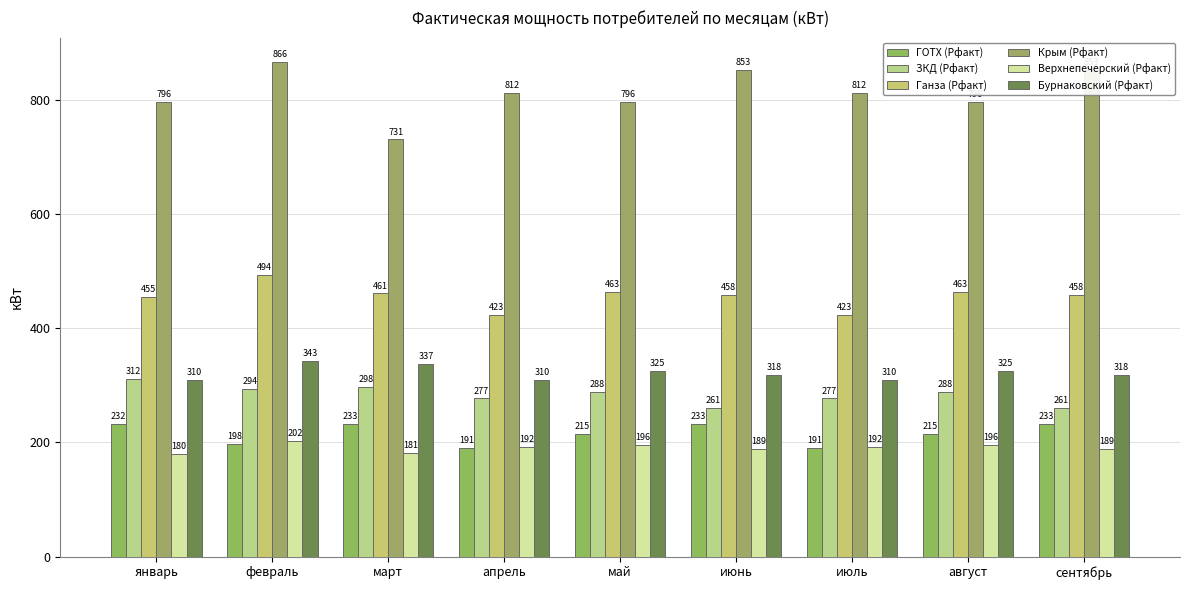

Reading left to right, extract all data points from this chart.

ГОТХ (Рфакт): 232	198	233	191	215	233	191	215	233
ЗКД (Рфакт): 312	294	298	277	288	261	277	288	261
Ганза (Рфакт): 455	494	461	423	463	458	423	463	458
Крым (Рфакт): 796	866	731	812	796	853	812	796	853
Верхнепечерский (Рфакт): 180	202	181	192	196	189	192	196	189
Бурнаковский (Рфакт): 310	343	337	310	325	318	310	325	318